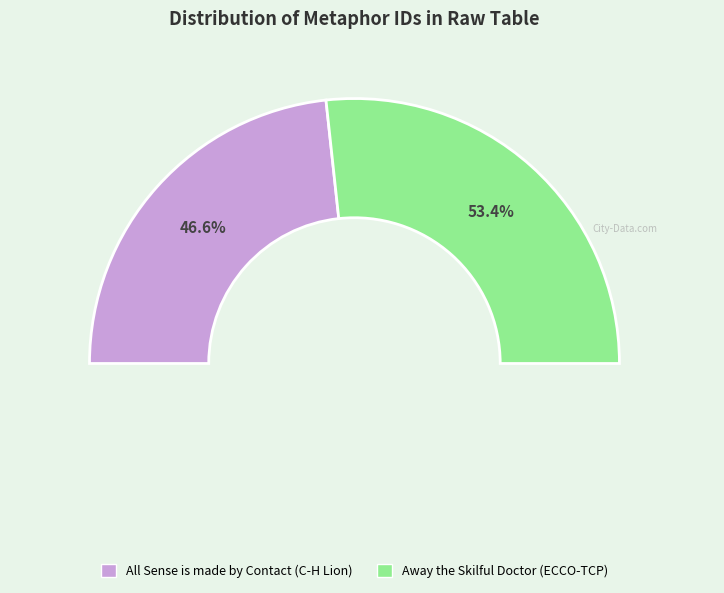

How many slices are in this pie chart?

2